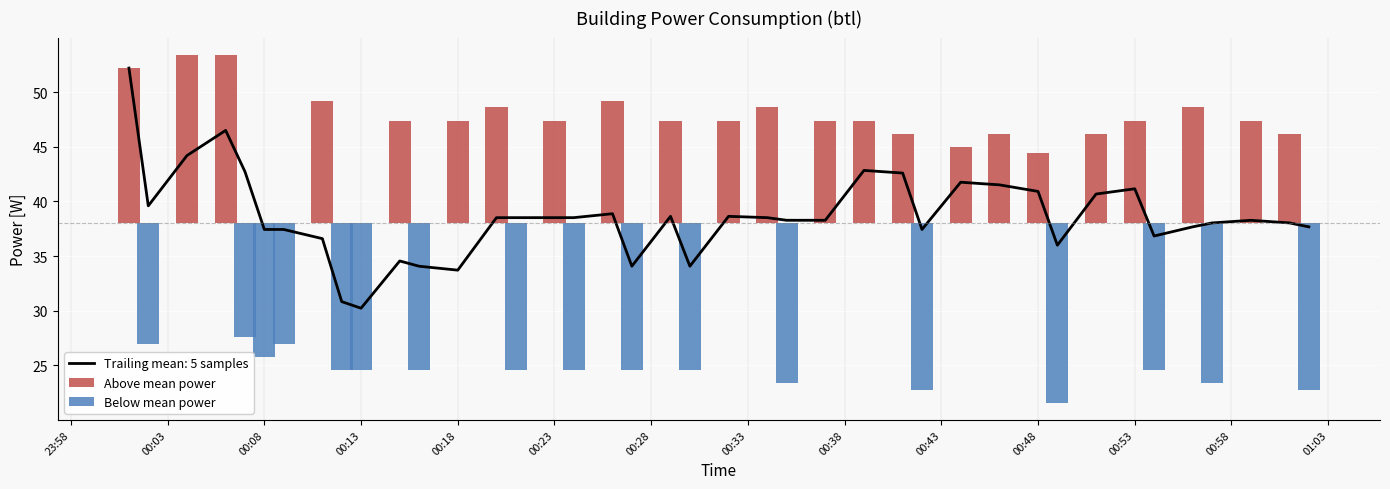

What is the lowest value of the Trailing mean: 5 samples series?

30.2